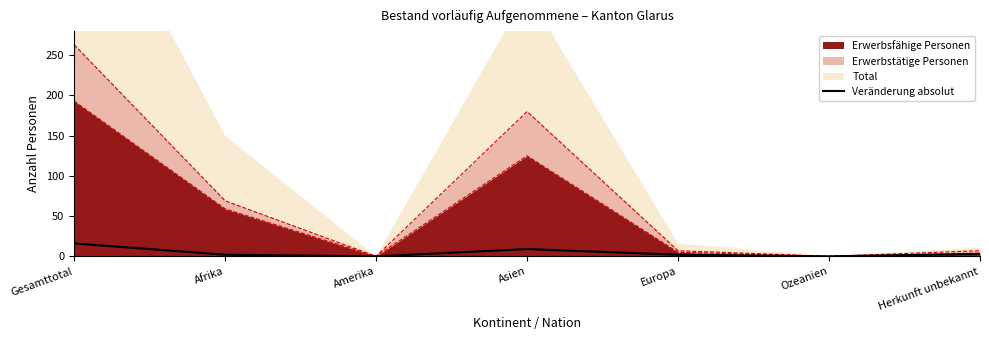

Between Amerika and Europa, which is larger?

Europa